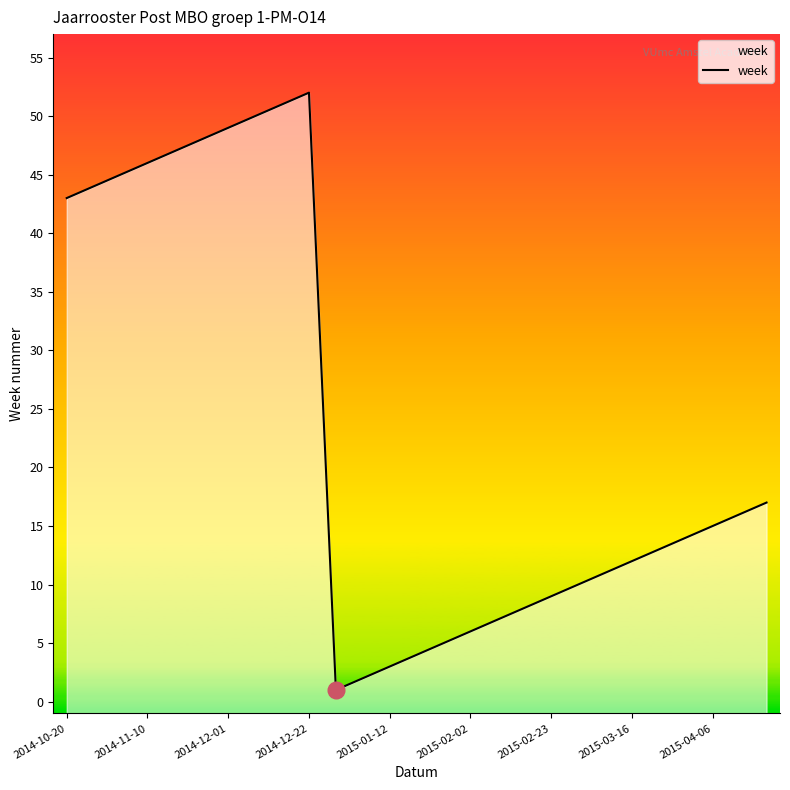

How many series are shown in this chart?

1